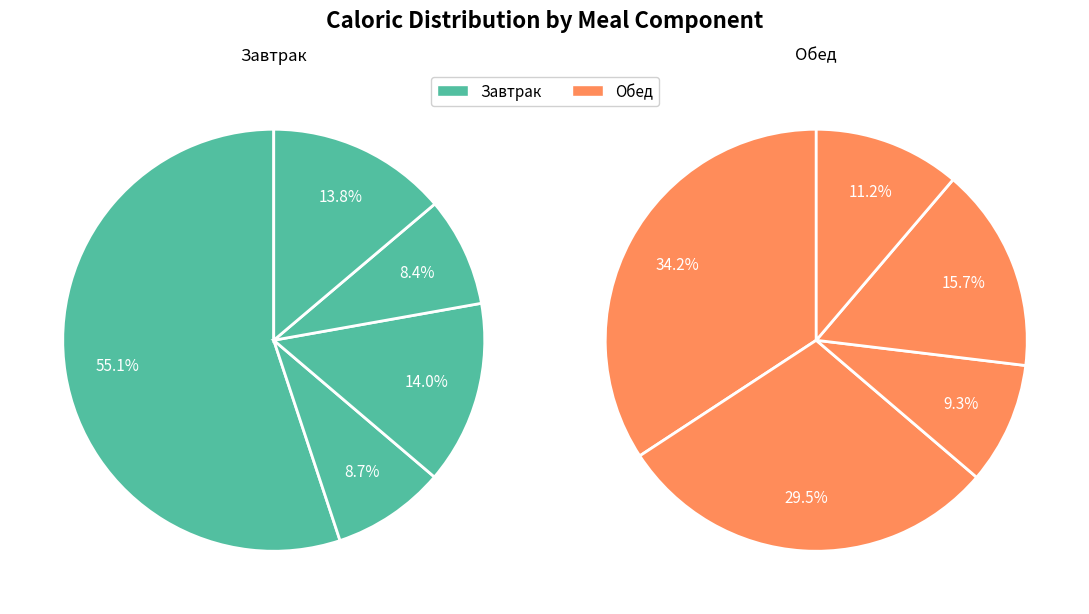

What percentage is NOT represented by 4?

86.2%